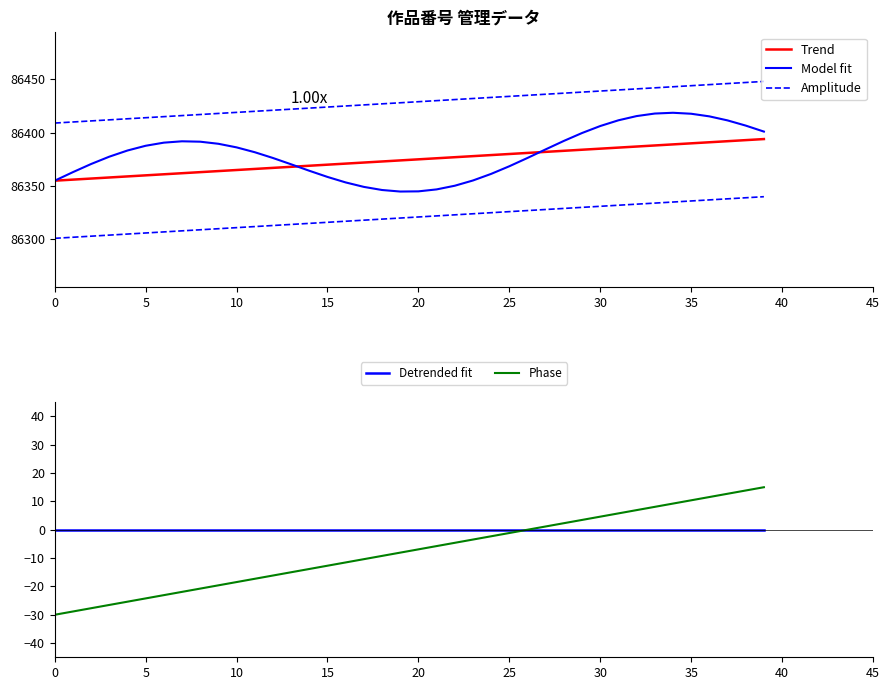

The value of Model fit at 27 is 86384.4. True or false?

True